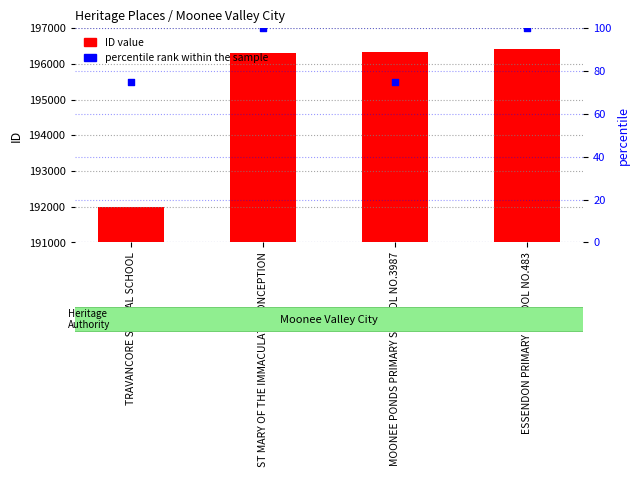

What are all the series names shown in the legend?

ID value, percentile rank within the sample